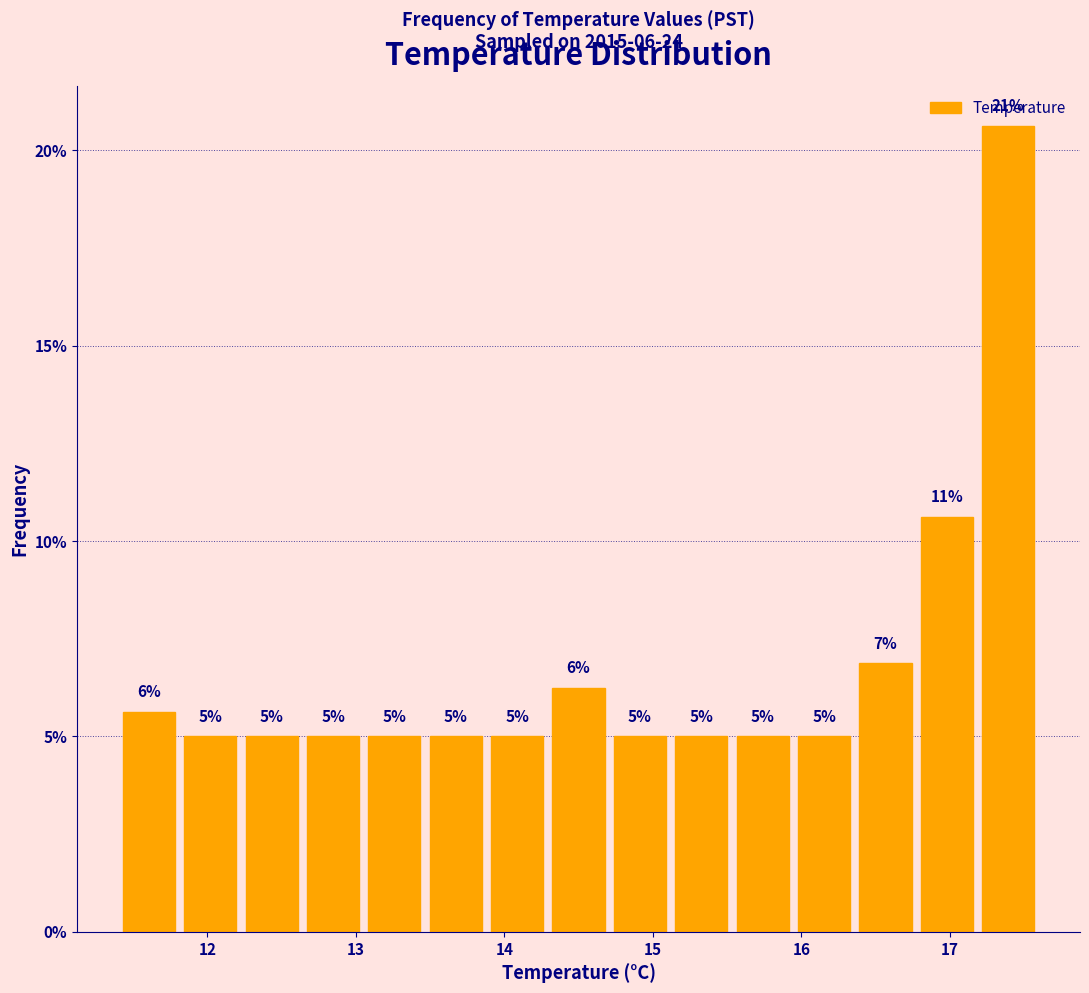

Which range on the x-axis has the tallest bar?

17.2 to 17.6